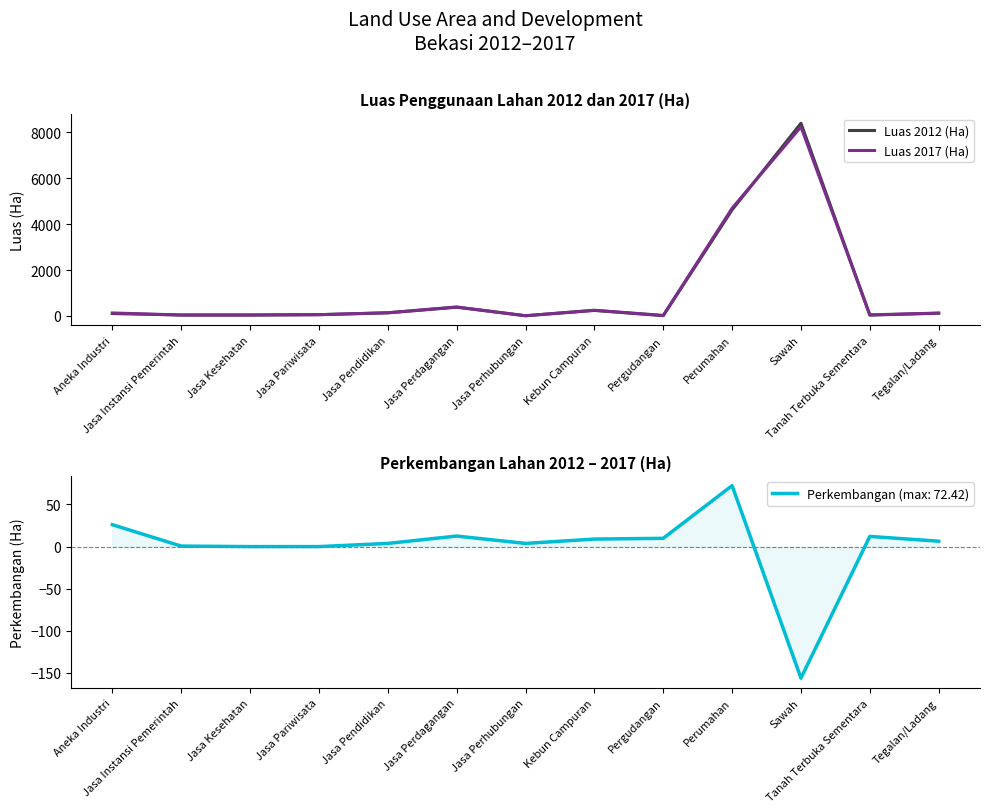

What is the label of the 11th point from the right?

Jasa Kesehatan